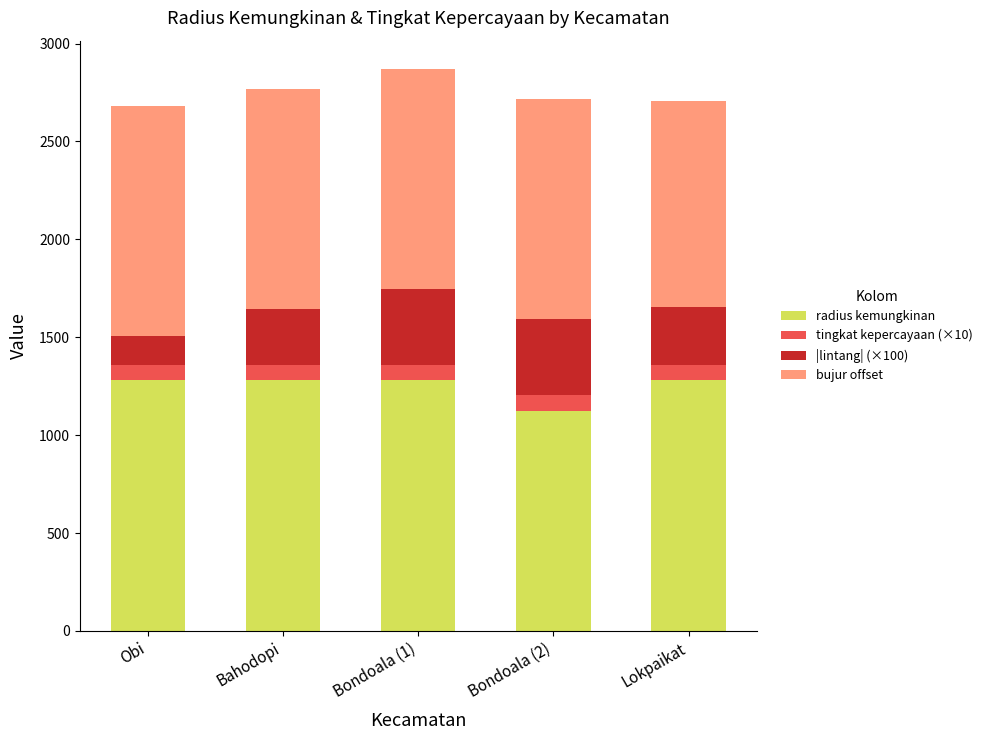

Which category has the lowest value in the radius kemungkinan series?

Bondoala (2)